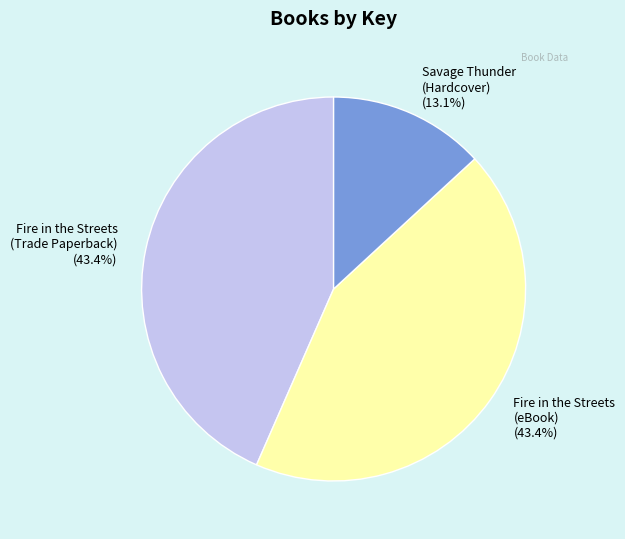

Is it true that Savage Thunder (Hardcover) is 22% of the pie?

False